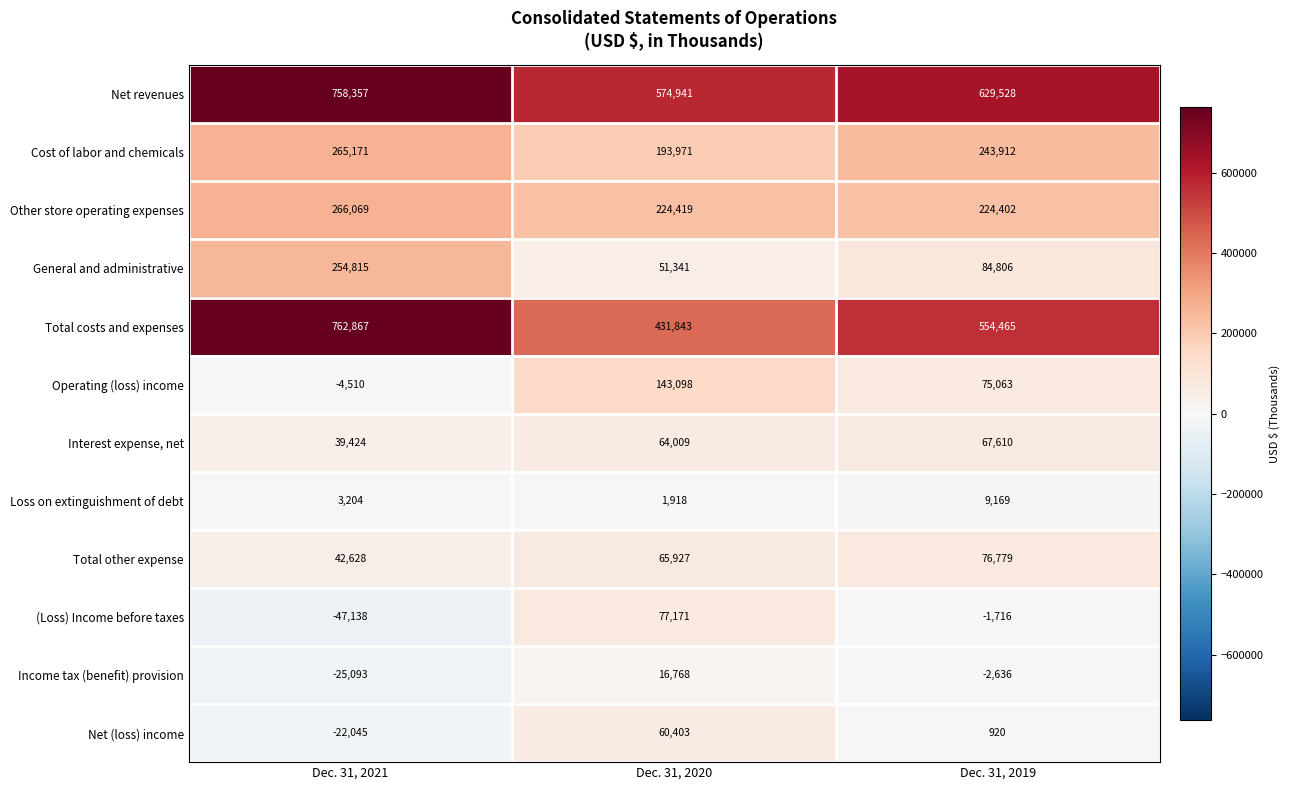

Rank the series by their maximum value, from highest to lowest.

Total costs and expenses, Net revenues, Other store operating expenses, Cost of labor and chemicals, General and administrative, Operating (loss) income, (Loss) Income before taxes, Total other expense, Interest expense, net, Net (loss) income, Income tax (benefit) provision, Loss on extinguishment of debt